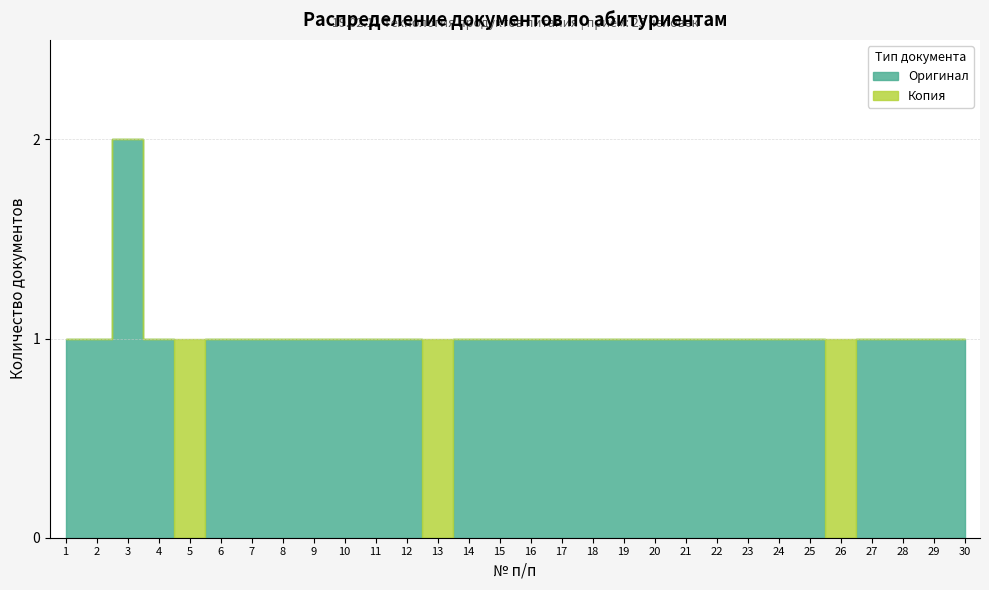

Which series ends up on top after the final intersection of Оригинал and Копия?

Оригинал